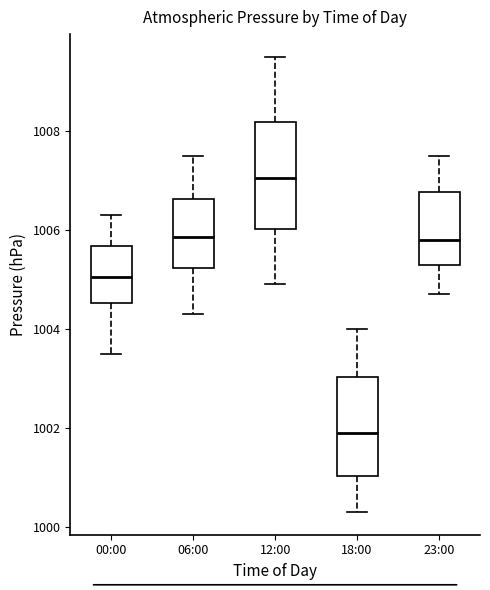

Which box has the lowest median line?

18:00